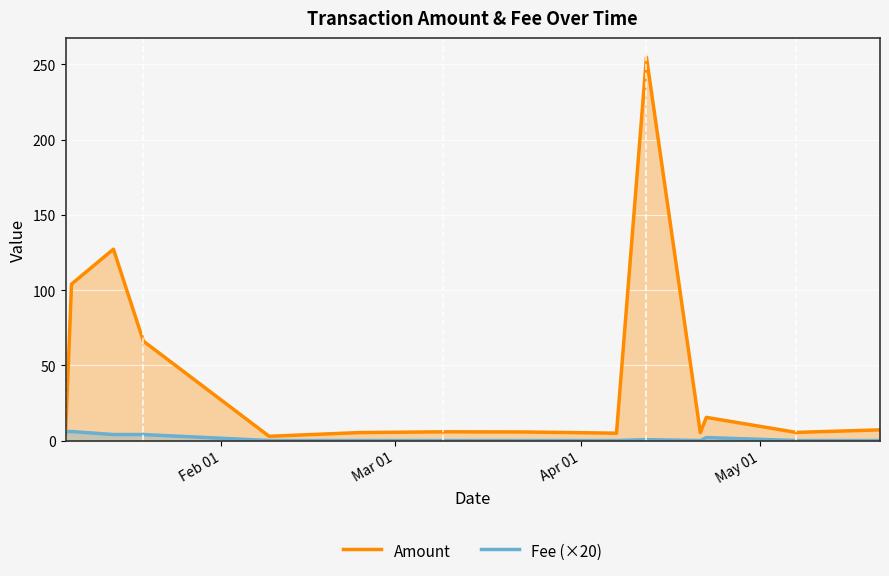

Which series has the largest total across all categories?

Amount